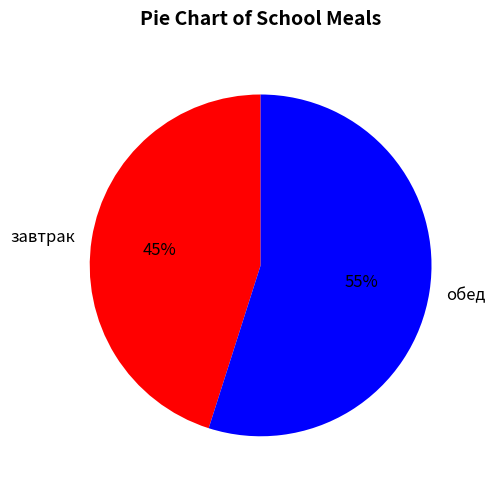

How many slices are in this pie chart?

2